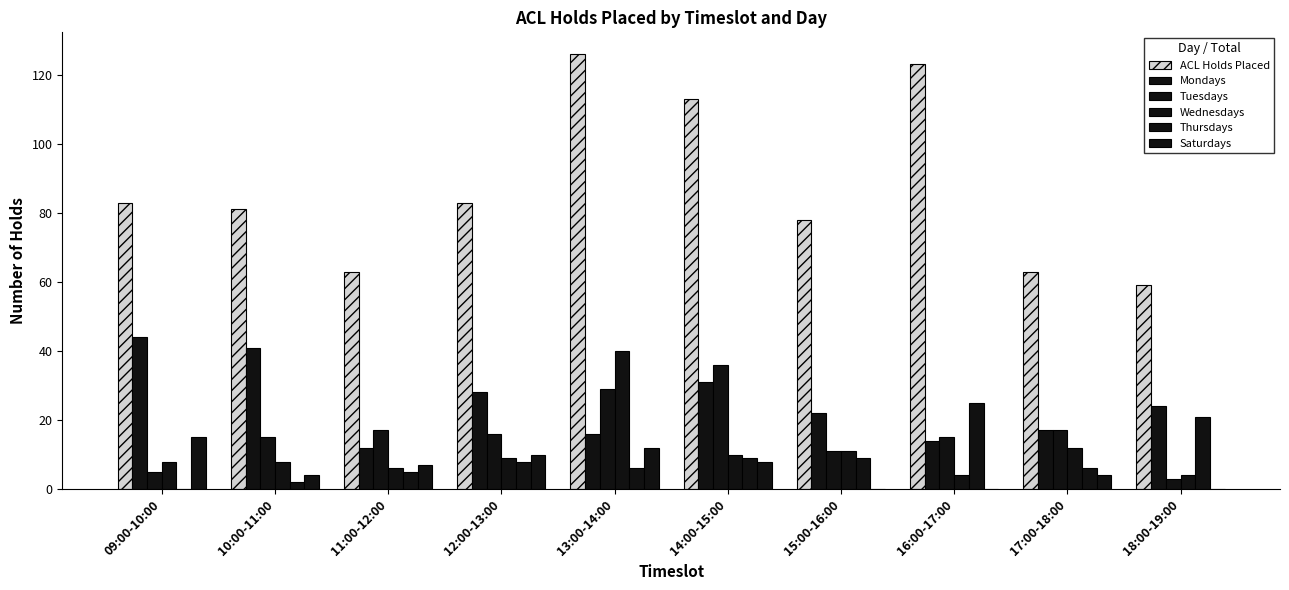

Which category has the lowest value in the Wednesdays series?

16:00-17:00